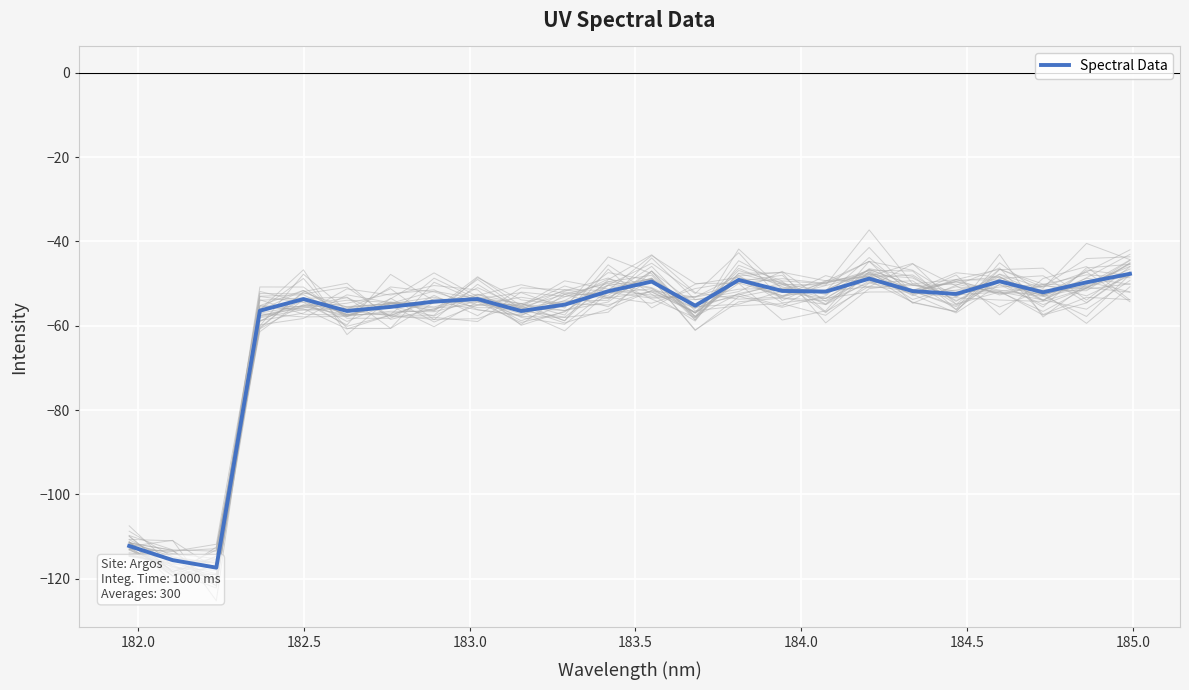

What is the maximum value shown in the chart?

-47.7